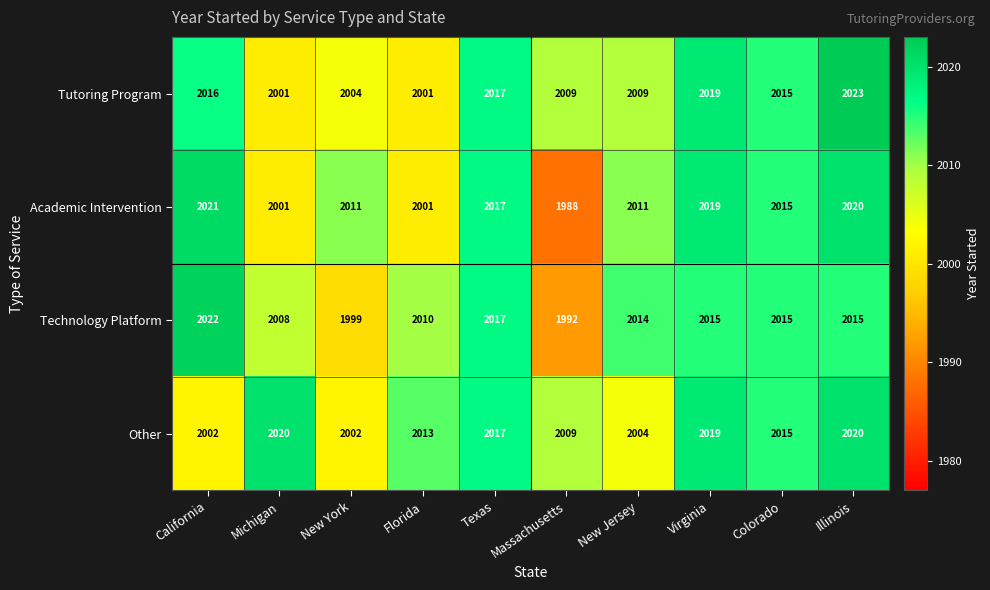

Rank the series by their average value, from lowest to highest.

Academic Intervention, Technology Platform, Tutoring Program, Other